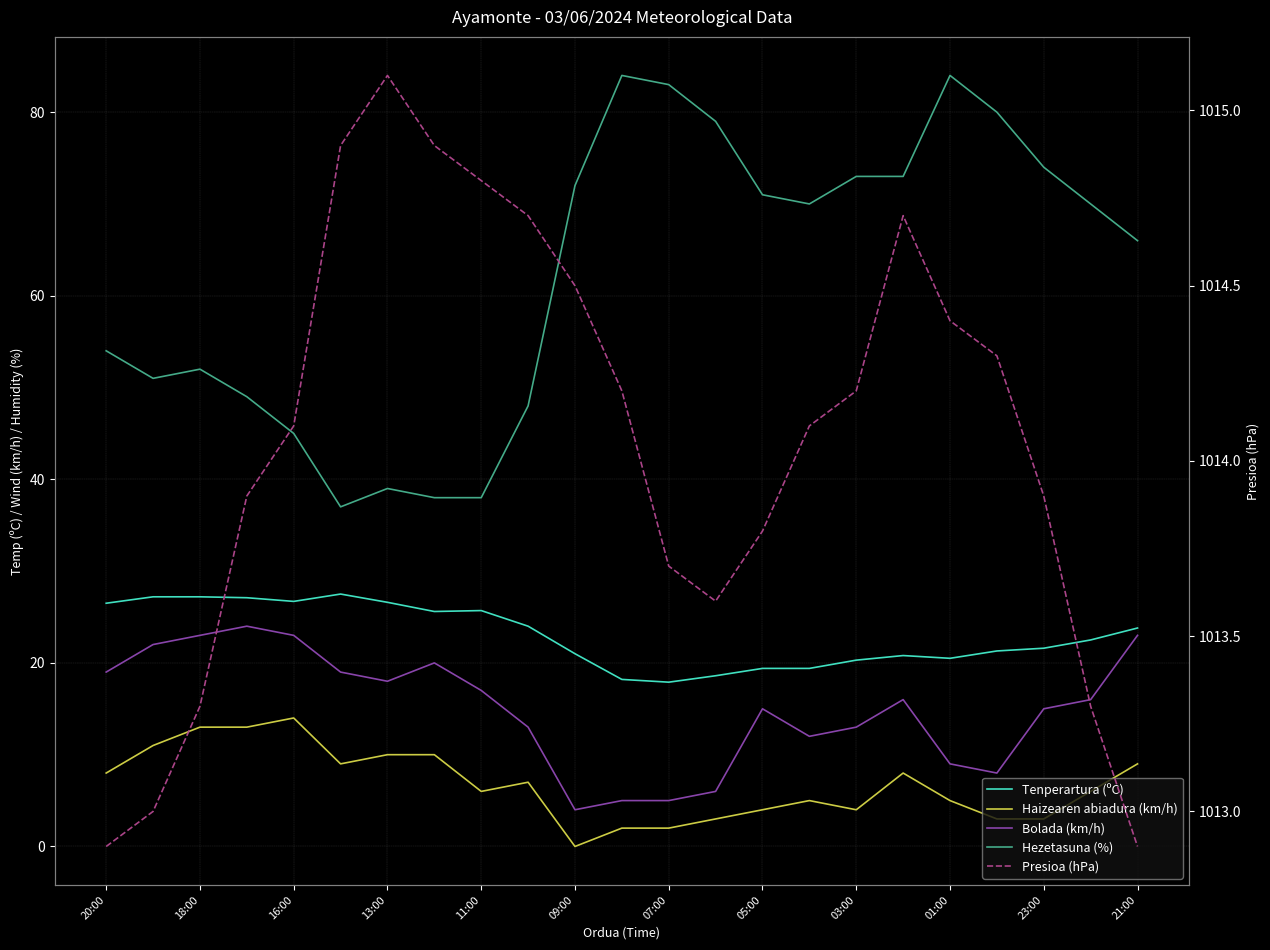

Does the chart have visible grid lines?

Yes